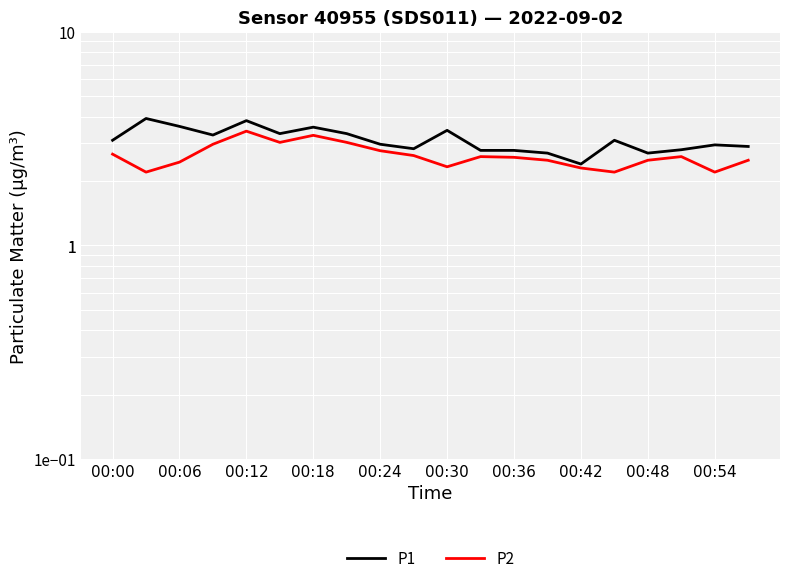

Rank the categories by P1 value from lowest to highest.

14, 13, 16, 11, 12, 17, 00:54, 19, 18, 00:48, 00:00, 15, 00:18, 00:30, 00:42, 10, 00:36, 00:12, 00:24, 00:06